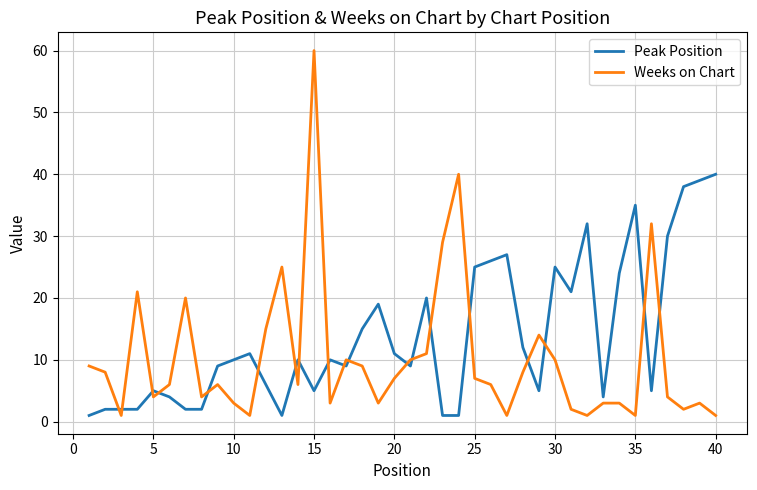

Is this an area chart (filled region under the line)?

No